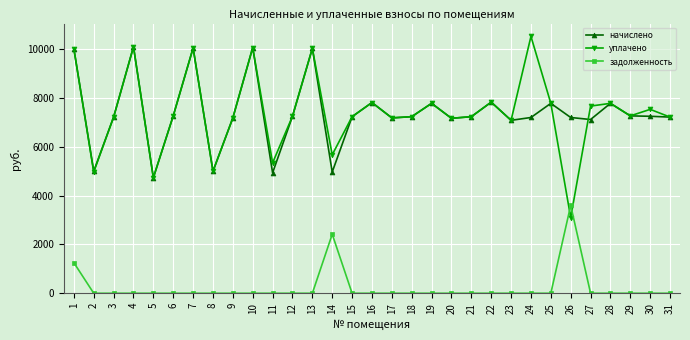

The value of начислено at 13 is 10035.4. True or false?

True